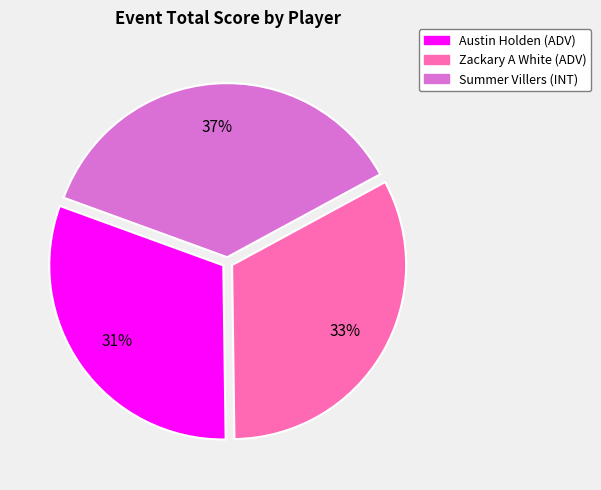

Is there any slice that represents more than half of the pie?

No